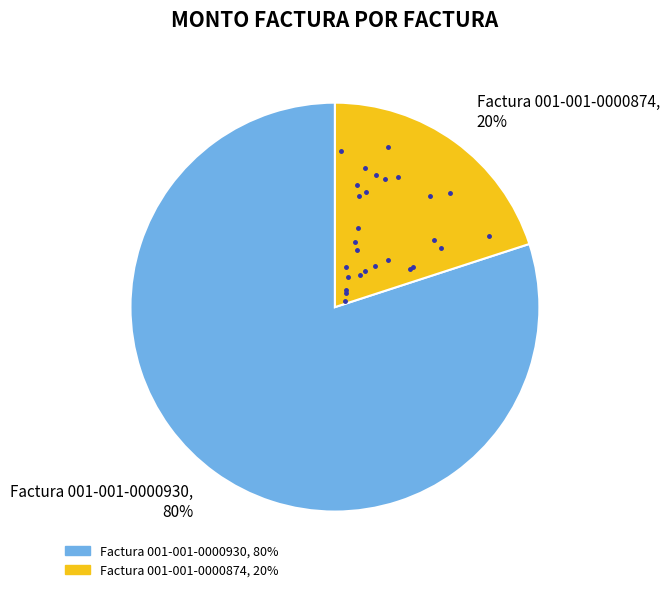

How many segments does this pie chart have?

2